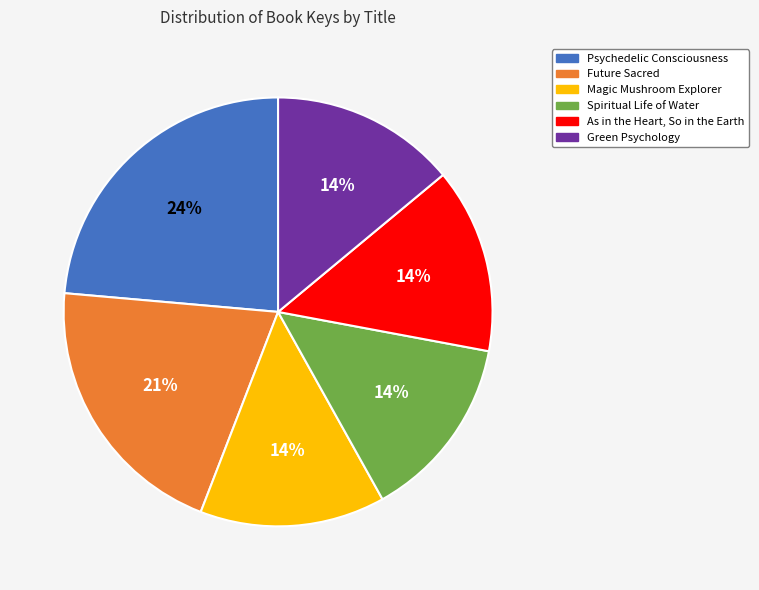

Do Spiritual Life of Water and Magic Mushroom Explorer together represent more than half of the pie?

No